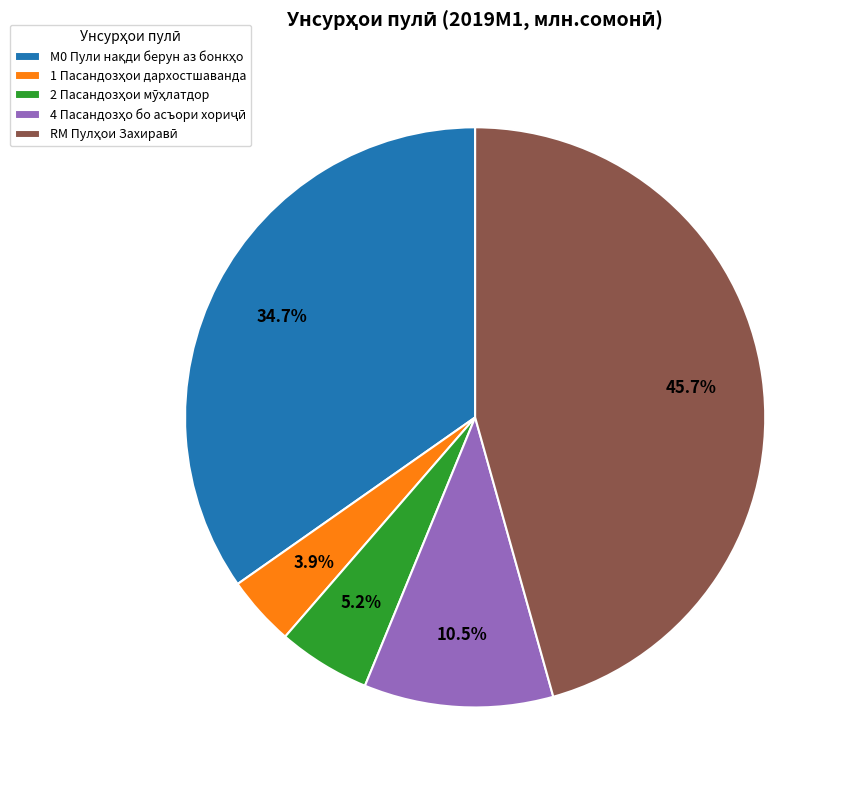

How many segments does this pie chart have?

5